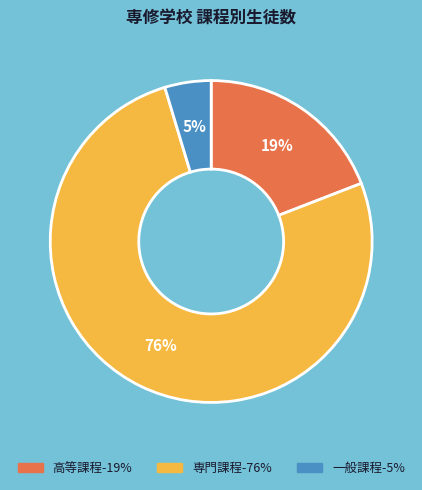

True or false: 一般課程 accounts for 12% of the total.

False